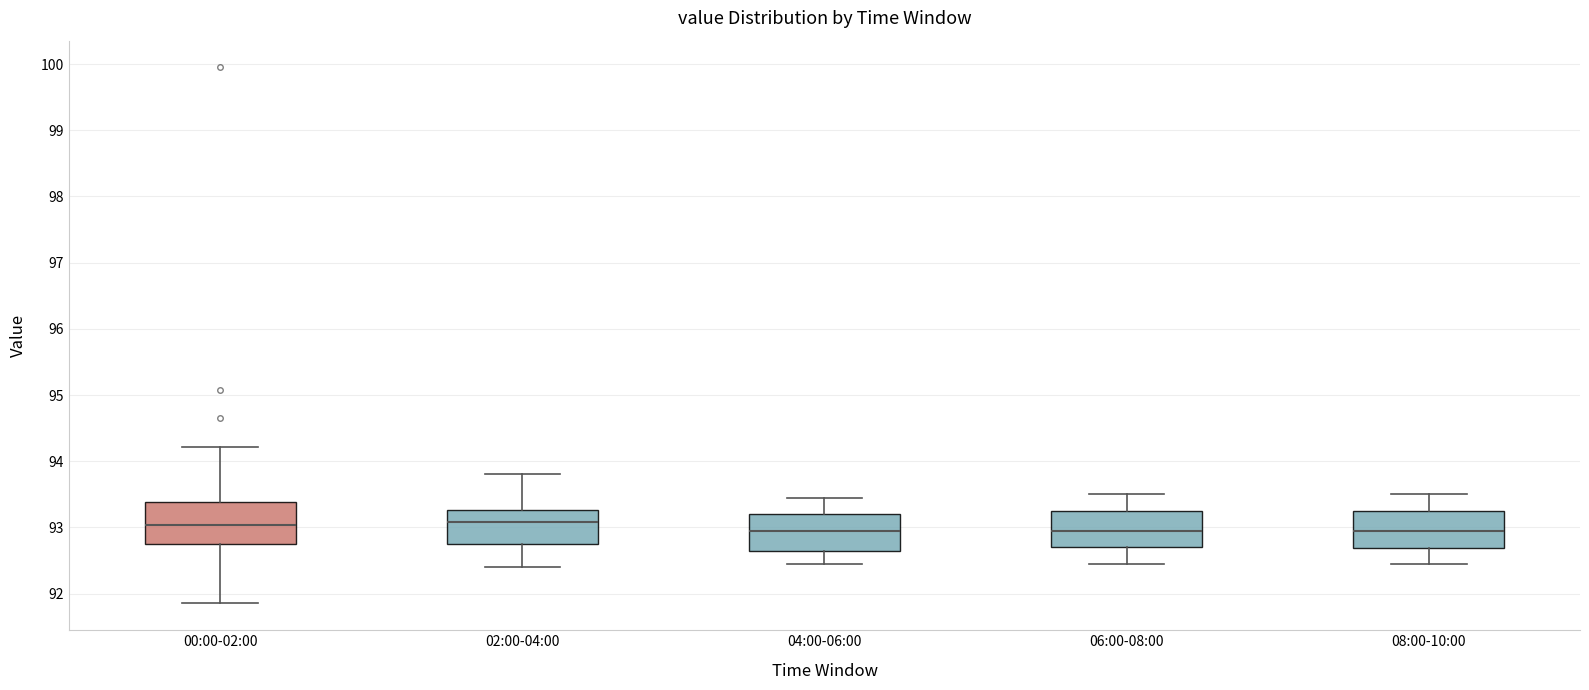

Where does the lower whisker of the box for 08:00-10:00 end on the y-axis? The values are not printed on the chart, so give them approximately, as read against the axis.

92.5